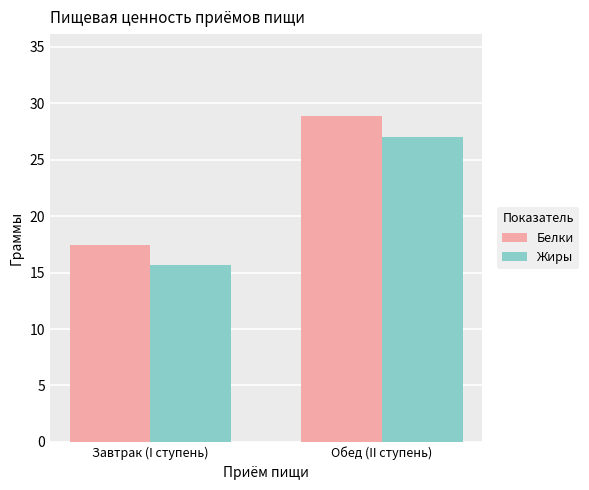

Reading right to left, what are all the values shown in this chart?

Белки: 28.9	17.5
Жиры: 27.0	15.7